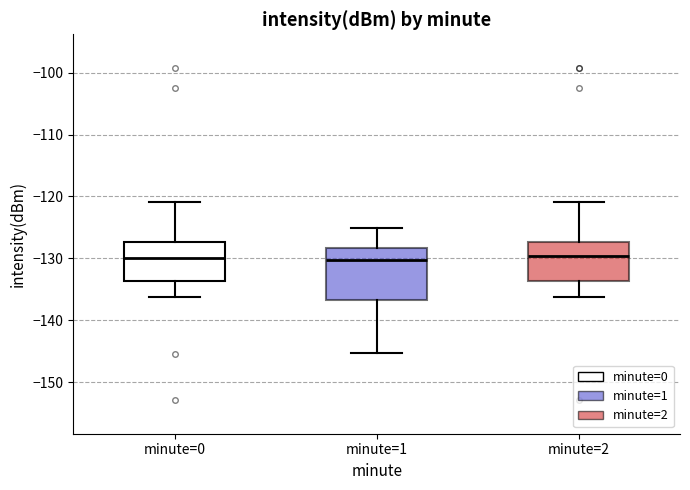

Reading left to right, transcribe this box plot: for each box, give where its median line is, the range the box spans, and where its two whiskers end, as read against the y-axis. The values are not printed on the chart, so give them approximately, as read against the axis.

minute=0: median -130, box -134 to -127, whiskers -136 to -121
minute=1: median -130, box -137 to -128, whiskers -145 to -125
minute=2: median -130, box -134 to -127, whiskers -136 to -121